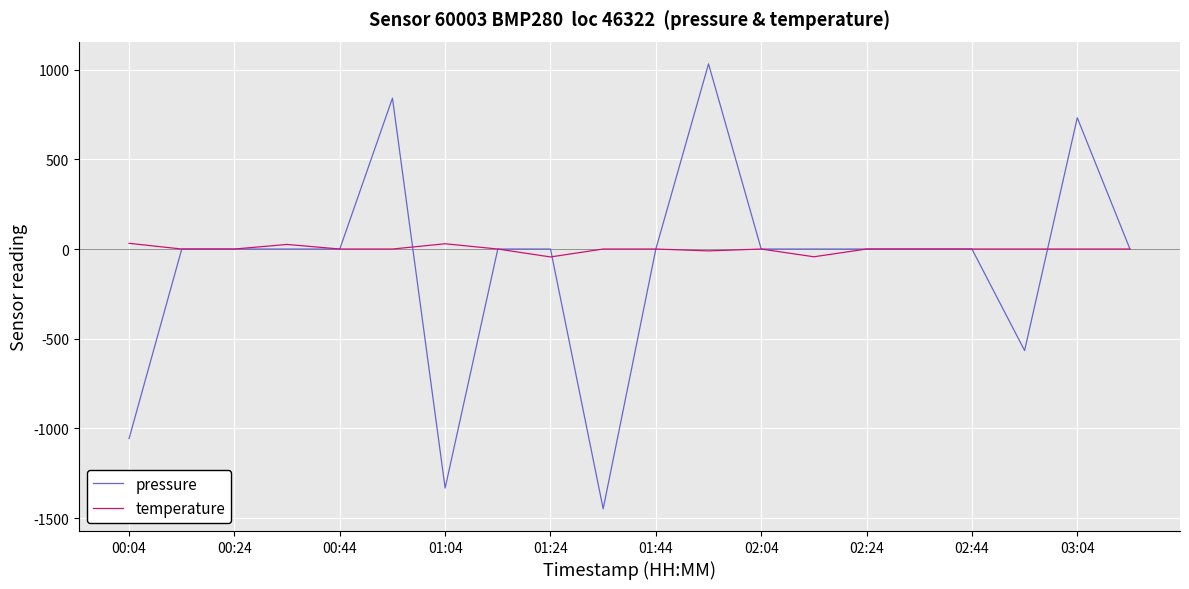

Which series has the largest range (max minus min)?

pressure